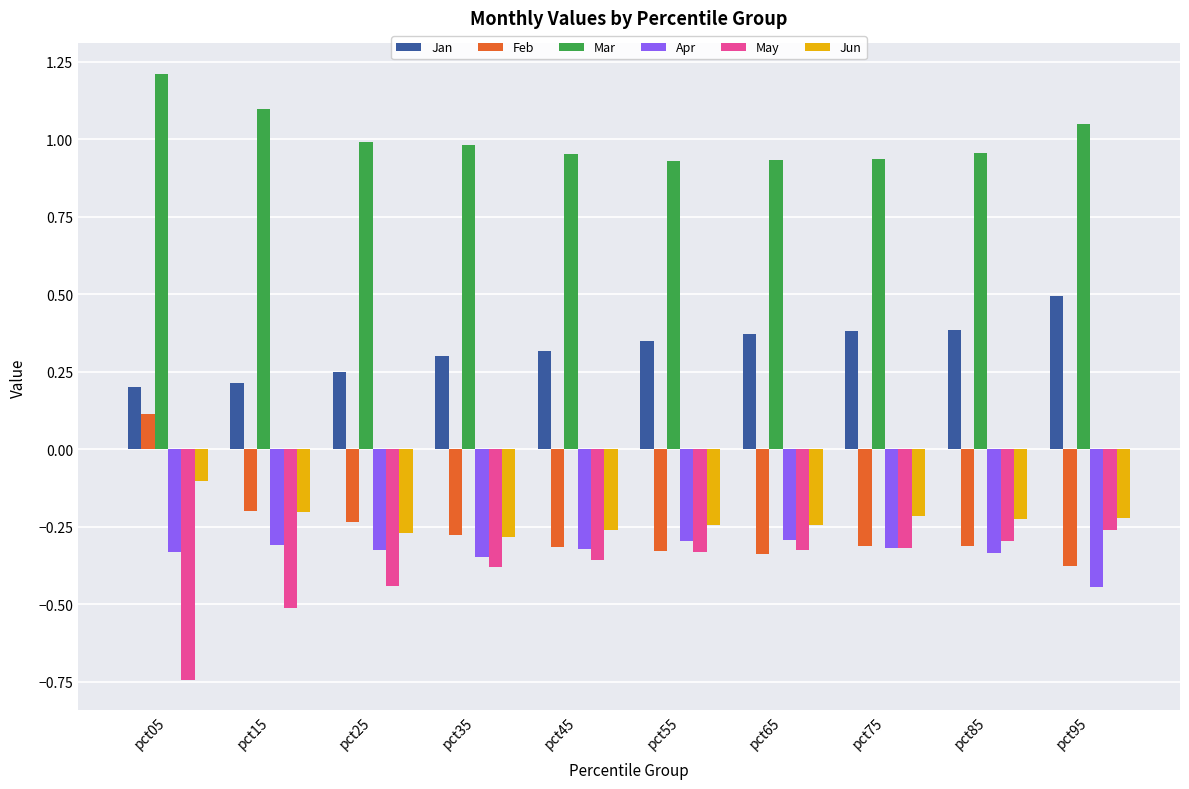

What is the sum of all Feb values?

-2.6